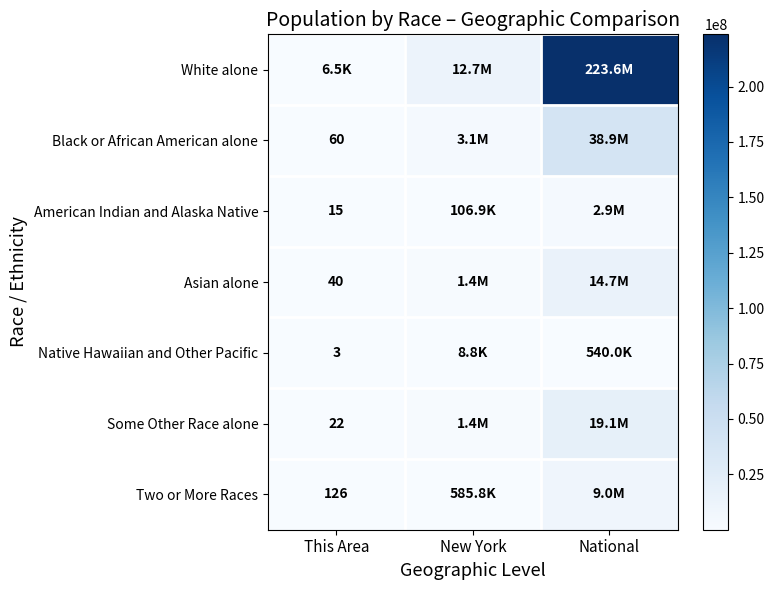

The Some Other Race alone series shows 22 at This Area. True or false?

True